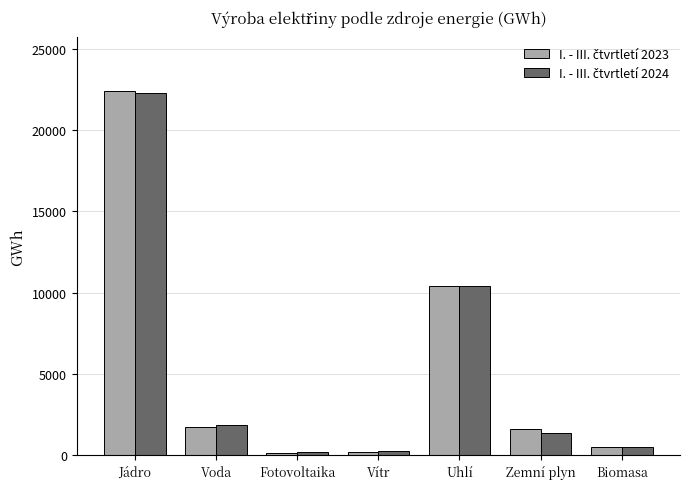

Which label corresponds to the largest value in the chart?

Jádro